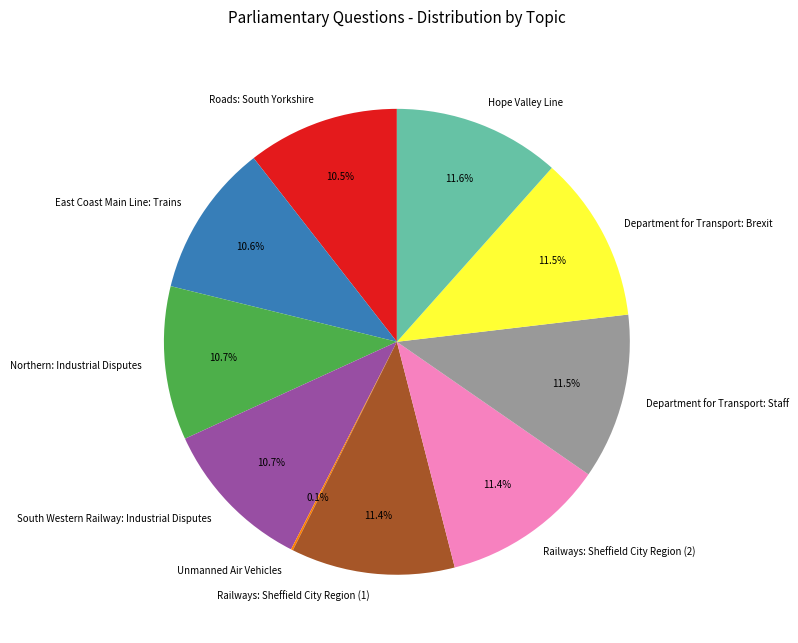

To the nearest percent, what portion does Hope Valley Line represent?

12%